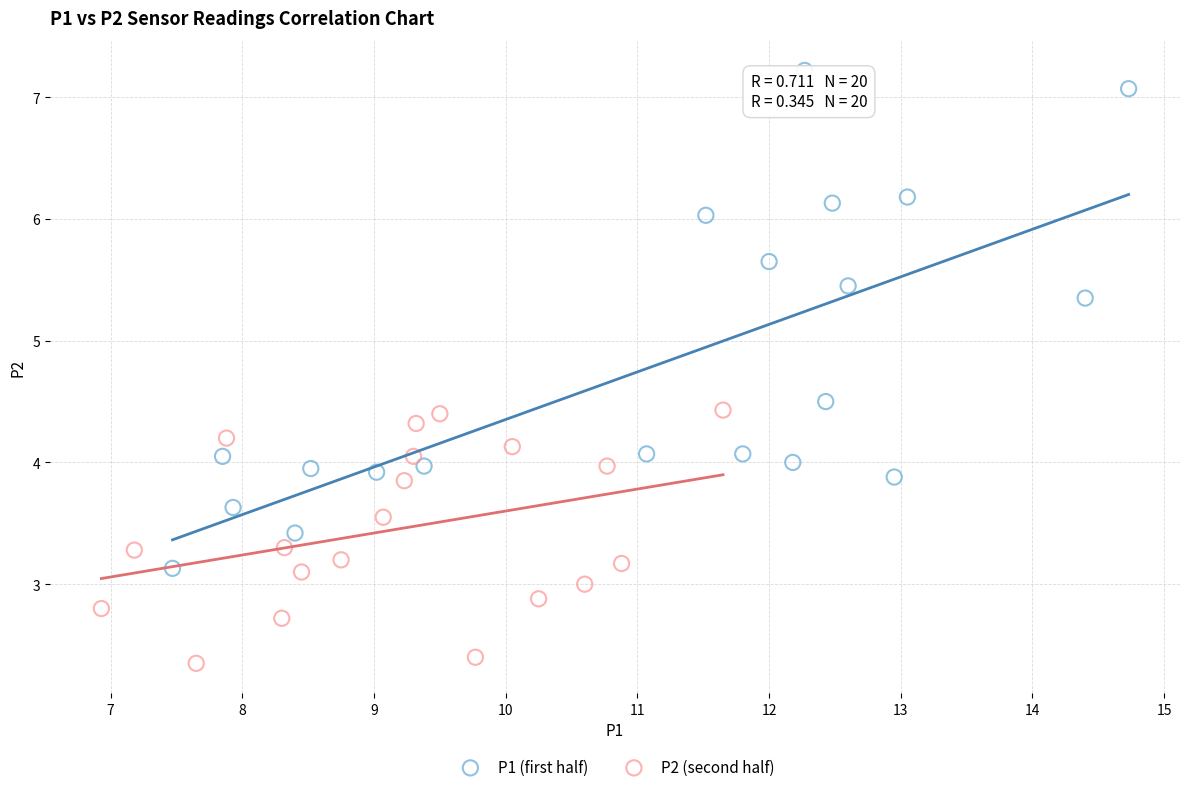

Which series reaches the minimum Y coordinate?

P2 (second half)